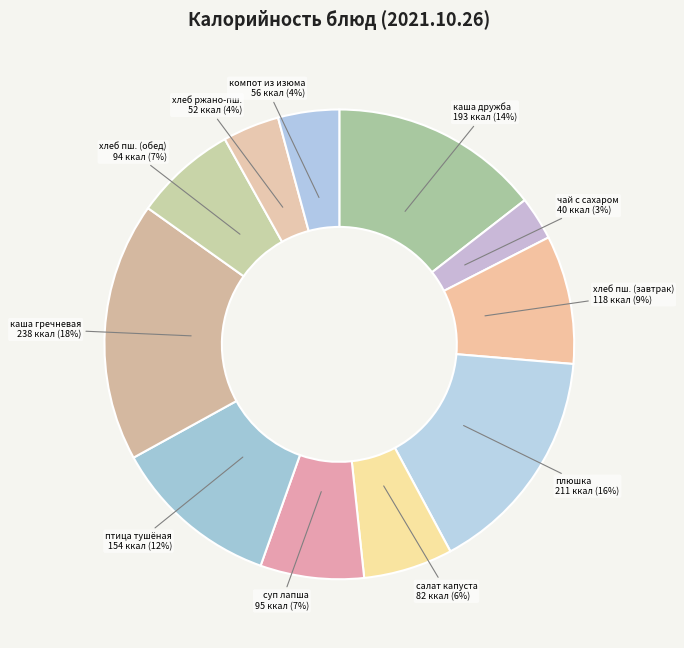

Is суп лапша the majority of the pie?

No